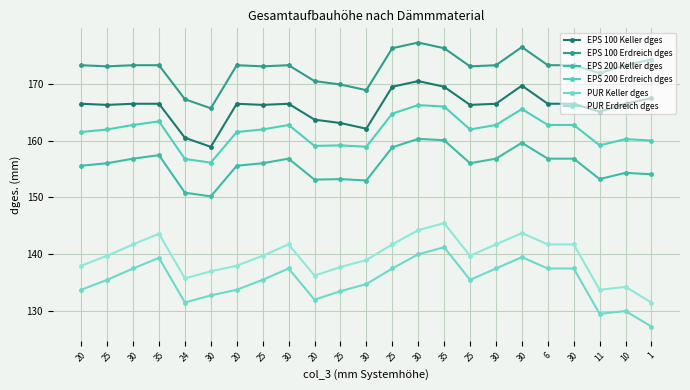

What is the difference between the highest and lowest values at 25?

37.7